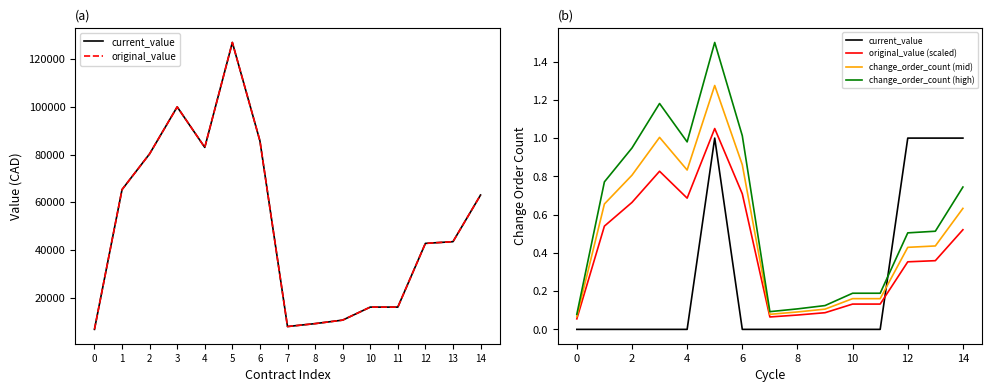

True or false: original_value and 800 °C intersect in this chart.

False